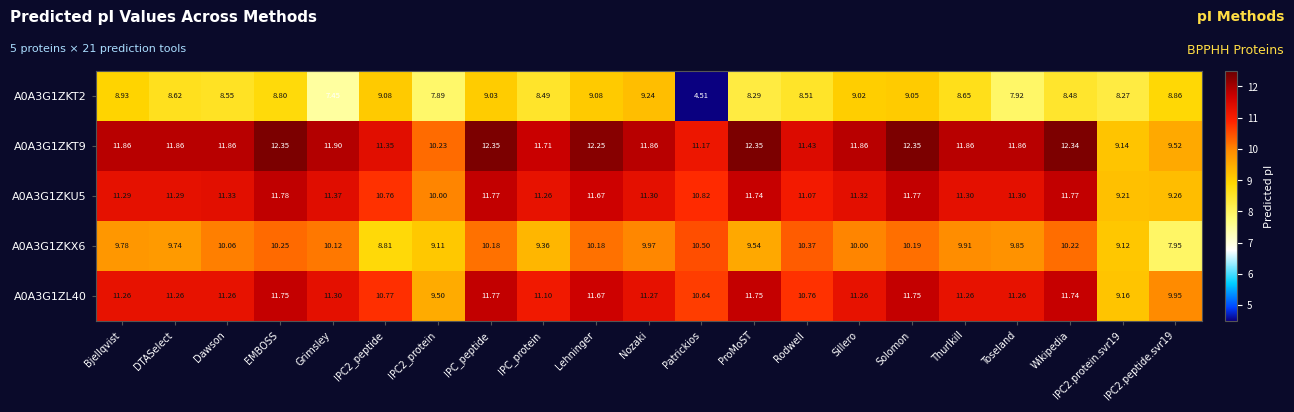

Is the value of A0A3G1ZKX6 at Sillero greater than the value of A0A3G1ZKU5 at ProMoST?

No